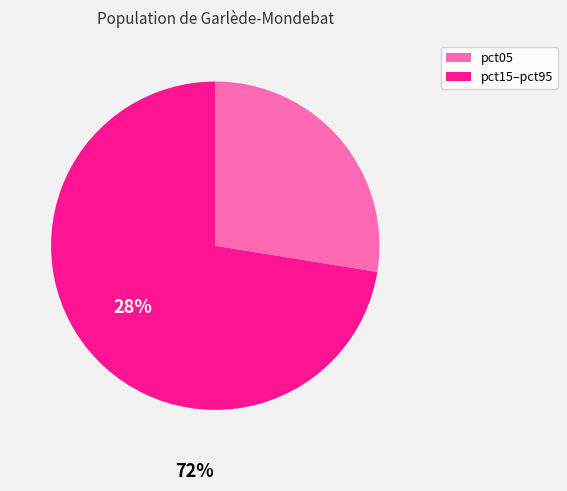

Is there a majority slice in this chart?

Yes